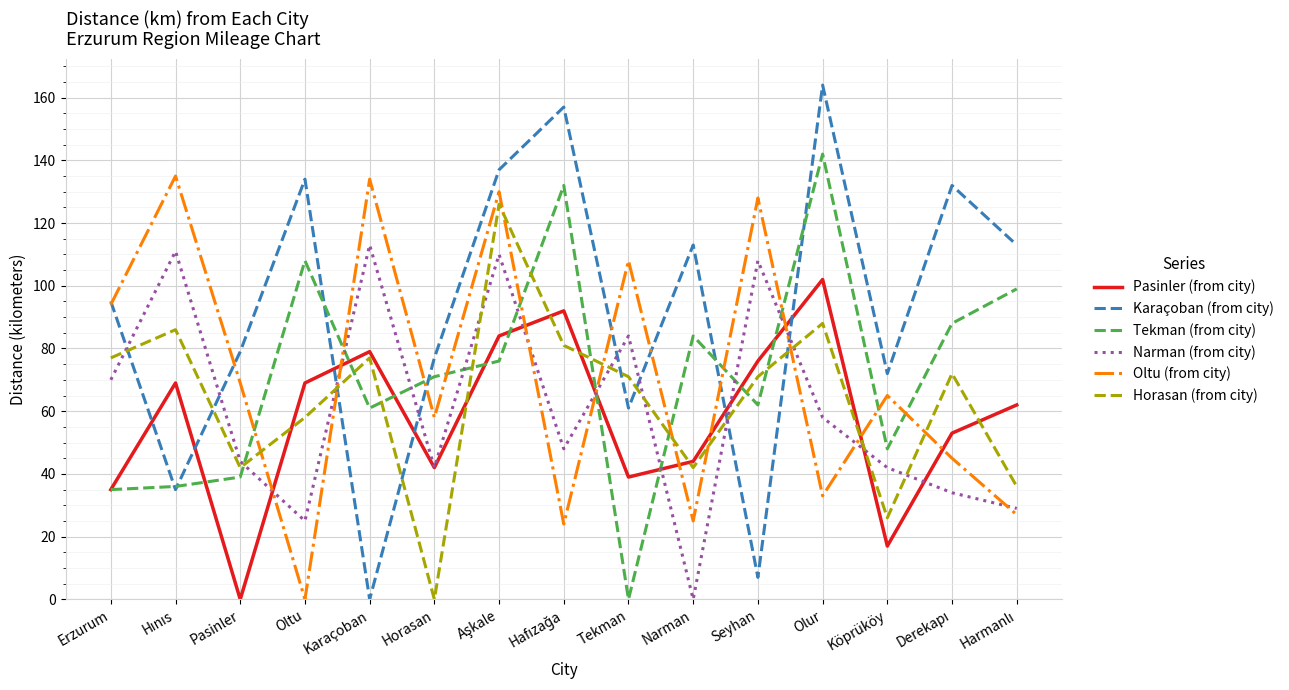

Which series has the widest spread of values?

Karaçoban (from city)